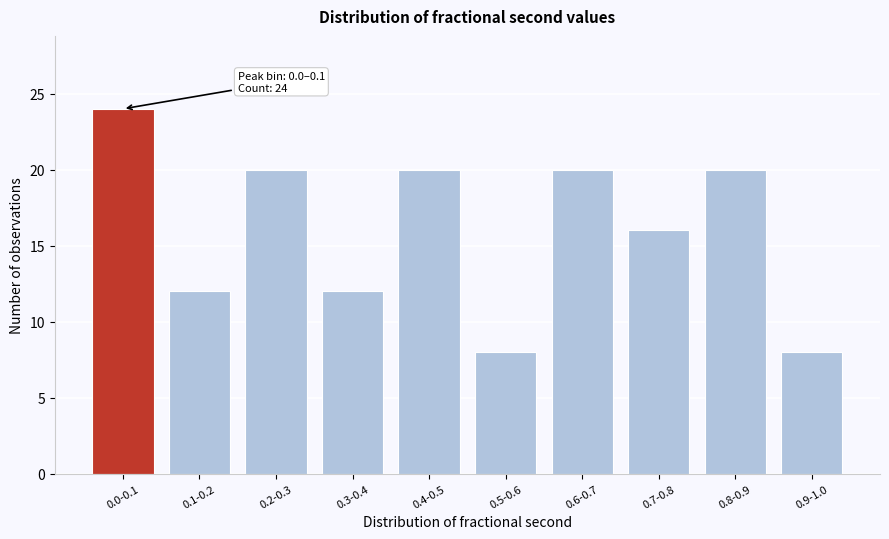

Reading left to right, extract all data points from this chart.

0.0-0.1=24	0.1-0.2=12	0.2-0.3=20	0.3-0.4=12	0.4-0.5=20	0.5-0.6=8	0.6-0.7=20	0.7-0.8=16	0.8-0.9=20	0.9-1.0=8